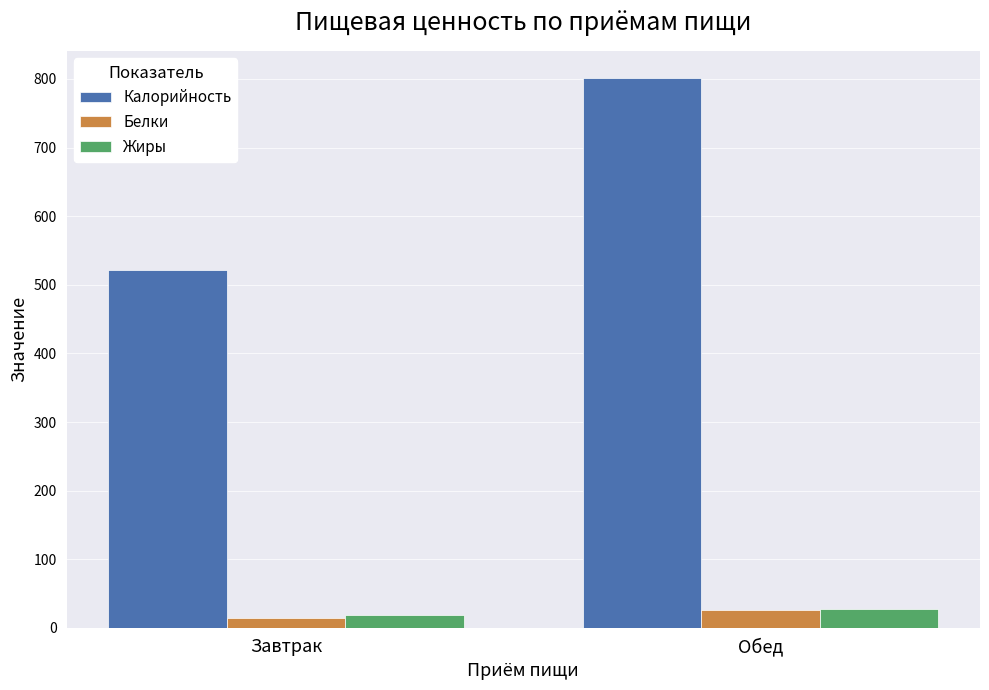

What is the sum of all Жиры values?

46.0